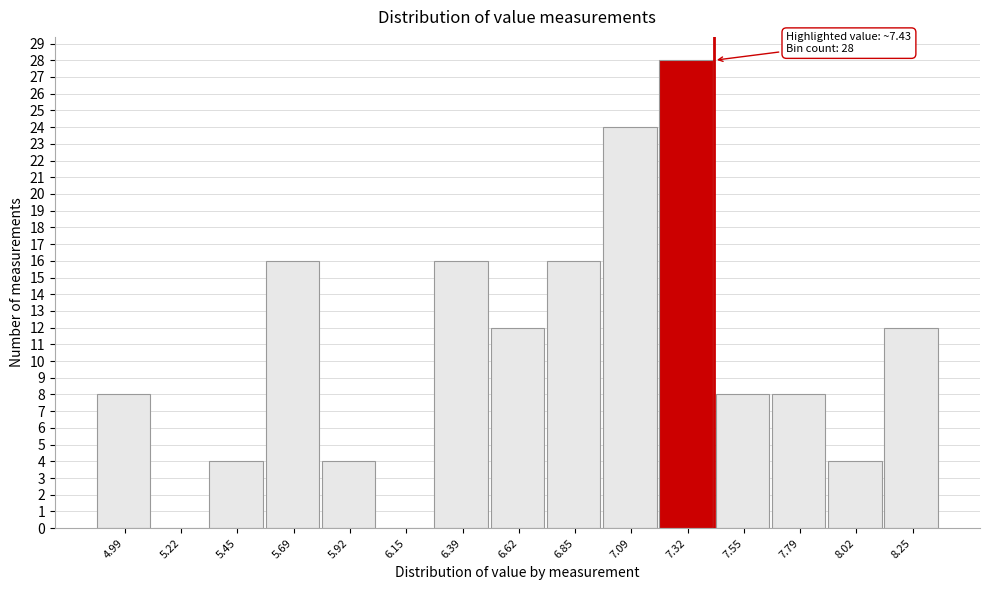

Which range on the x-axis has the tallest bar?

7.20 to 7.45